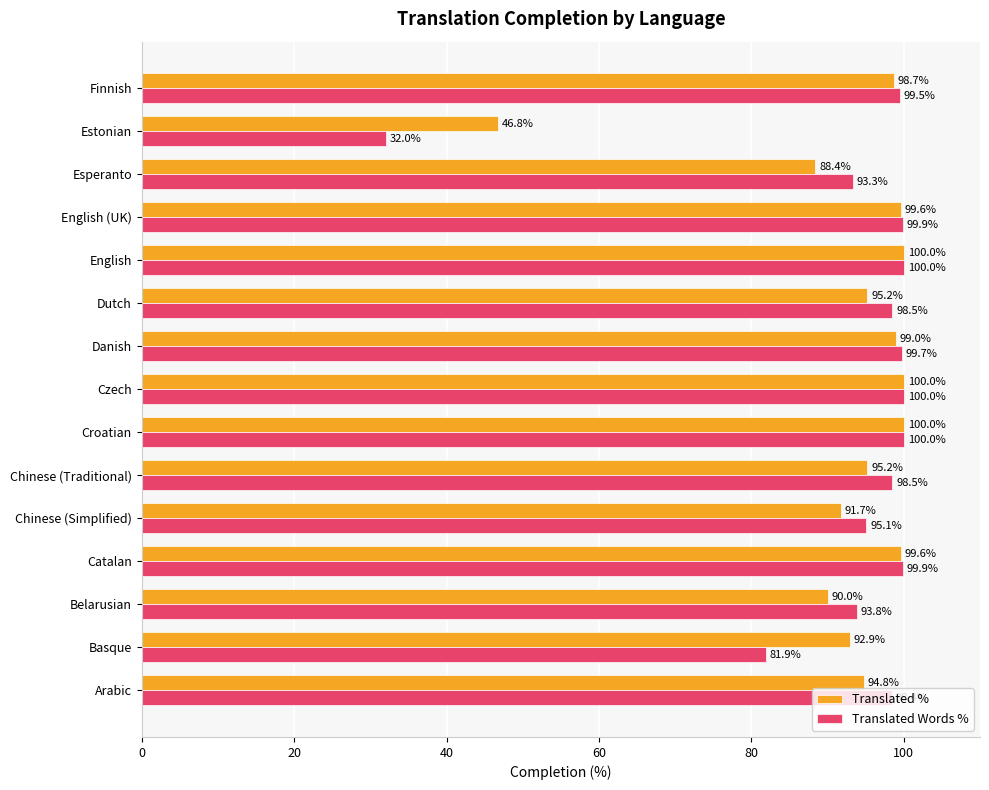

Rank the series by their average value, from lowest to highest.

Translated Words %, Translated %